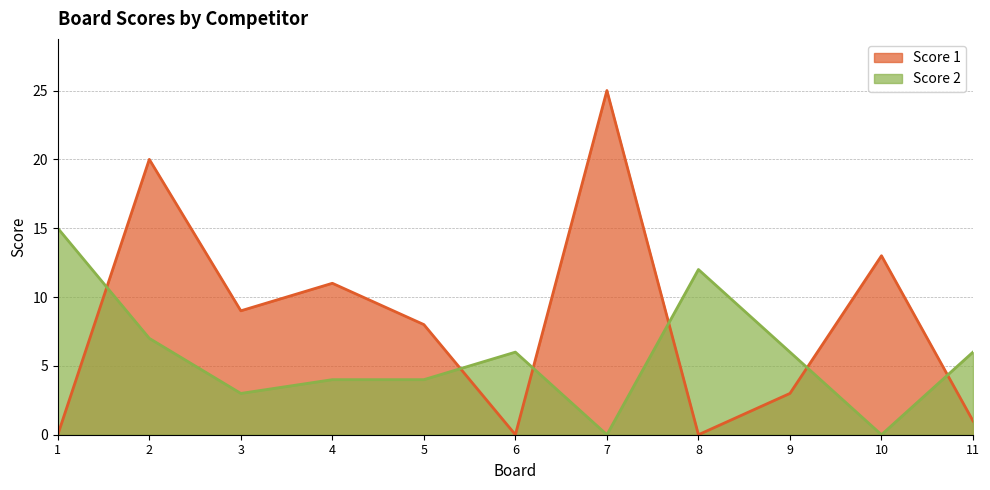

How many data points in Score 2 are above 6?

3